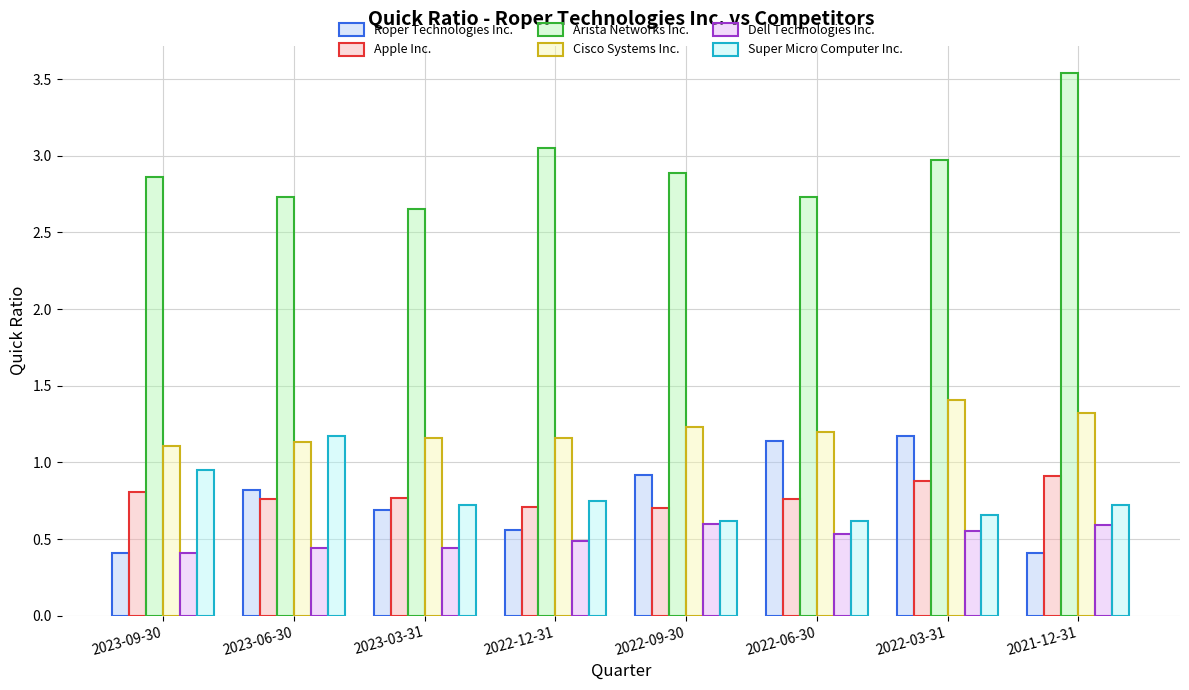

True or false: Apple Inc. has a value of 0.8 at 2023-09-30.

True